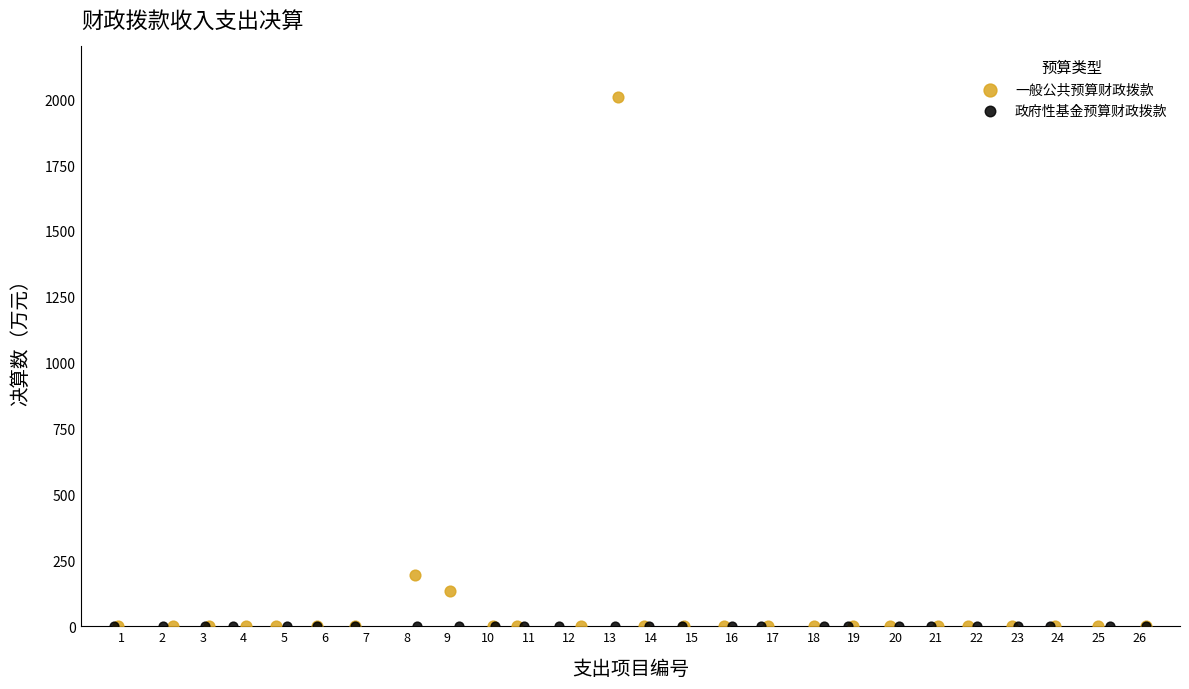

Which series reaches the maximum Y coordinate?

一般公共预算财政拨款